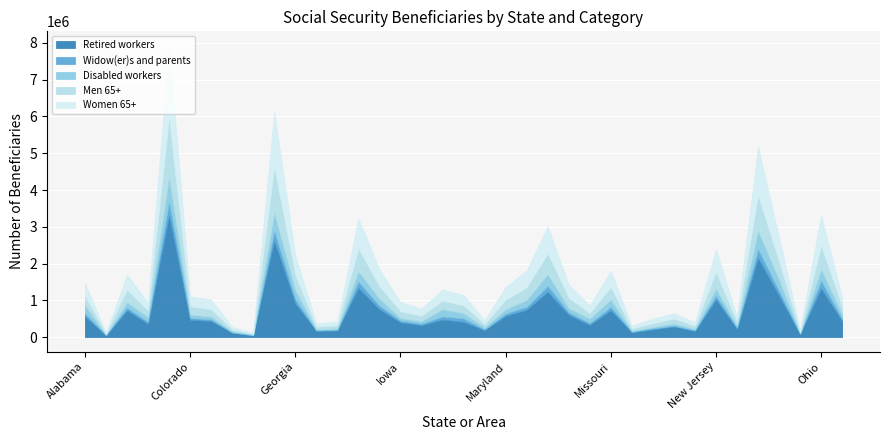

Reading left to right, list all the values displayed in this chart.

Retired workers: Alabama=560885	Alaska=49275	Arizona=724817	Arkansas=361848	California=3301043	Colorado=465625	Connecticut=437382	Delaware=115978	District of Columbia=48173	Florida=2617763	Georgia=913305	Hawaii=166828	Idaho=177043	Illinois=1336527	Indiana=756433	Iowa=396969	Kansas=322703	Kentucky=475681	Louisiana=414008	Maine=185849	Maryland=573774	Massachusetts=739823	Michigan=1231331	Minnesota=604090	Mississippi=328311	Missouri=725690	Montana=128616	Nebraska=208052	Nevada=283229	New Hampshire=167720	New Jersey=1017596	New Mexico=223015	New York=2148469	North Carolina=1125816	North Dakota=78486	Ohio=1322265	Oklahoma=430842
Widow(er)s and parents: Alabama=89755	Alaska=5164	Arizona=76573	Arkansas=51890	California=382138	Colorado=53330	Connecticut=43106	Delaware=12135	District of Columbia=5283	Florida=276138	Georgia=117633	Hawaii=15525	Idaho=20126	Illinois=174200	Indiana=99180	Iowa=51239	Kansas=40179	Kentucky=85108	Louisiana=93272	Maine=22473	Maryland=65556	Massachusetts=81322	Michigan=162779	Minnesota=67341	Mississippi=51432	Missouri=94195	Montana=15650	Nebraska=26264	Nevada=26664	New Hampshire=15956	New Jersey=109435	New Mexico=28839	New York=244220	North Carolina=125013	North Dakota=13064	Ohio=211503	Oklahoma=62175
Disabled workers: Alabama=216038	Alaska=12119	Arizona=144342	Arkansas=133719	California=662232	Colorado=94404	Connecticut=77298	Delaware=25925	District of Columbia=12843	Florida=488461	Georgia=248887	Hawaii=22686	Idaho=38716	Illinois=274692	Indiana=186817	Iowa=71549	Kansas=69044	Kentucky=199732	Louisiana=142796	Maine=55525	Maryland=115898	Massachusetts=187321	Michigan=314926	Minnesota=115780	Mississippi=125555	Missouri=202465	Montana=26077	Nebraska=39846	Nevada=55858	New Hampshire=42504	New Jersey=185970	New Mexico=58641	New York=490662	North Carolina=310399	North Dakota=13570	Ohio=313105	Oklahoma=120235
Men 65+: Alabama=258366	Alaska=24958	Arizona=341605	Arkansas=169335	California=1596901	Colorado=221294	Connecticut=197651	Delaware=52255	District of Columbia=21377	Florida=1224676	Georgia=400917	Hawaii=75377	Idaho=85584	Illinois=618818	Indiana=340619	Iowa=183340	Kansas=148741	Kentucky=230344	Louisiana=213994	Maine=88021	Maryland=258853	Massachusetts=341066	Michigan=562220	Minnesota=279749	Mississippi=149028	Missouri=334020	Montana=62787	Nebraska=97476	Nevada=137647	New Hampshire=76806	New Jersey=453150	New Mexico=108800	New York=967388	North Carolina=487875	North Dakota=39278	Ohio=632715	Oklahoma=203161
Women 65+: Alabama=354555	Alaska=25133	Arizona=412357	Arkansas=222328	California=1977944	Colorado=271460	Connecticut=267626	Delaware=67570	District of Columbia=30505	Florida=1528118	Georgia=543556	Hawaii=96472	Idaho=100219	Illinois=830166	Indiana=461905	Iowa=247344	Kansas=198849	Kentucky=304151	Louisiana=282508	Maine=111161	Maryland=352296	Massachusetts=464367	Michigan=739041	Minnesota=360943	Mississippi=206106	Missouri=442683	Montana=73246	Nebraska=130521	Nevada=149877	New Hampshire=96552	New Jersey=629652	New Mexico=131801	New York=1335348	North Carolina=665233	North Dakota=51443	Ohio=843932	Oklahoma=266297